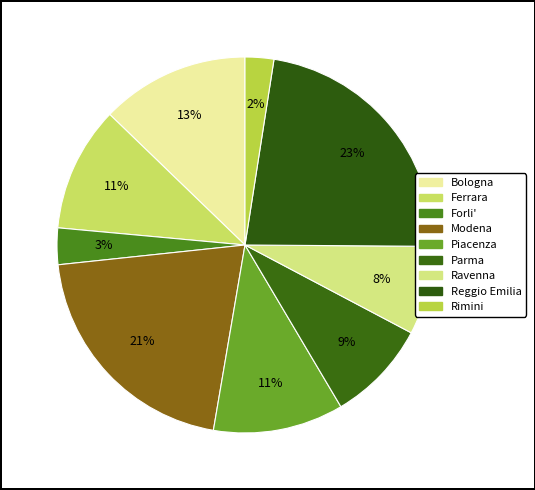

Count the number of slices in the pie.

9